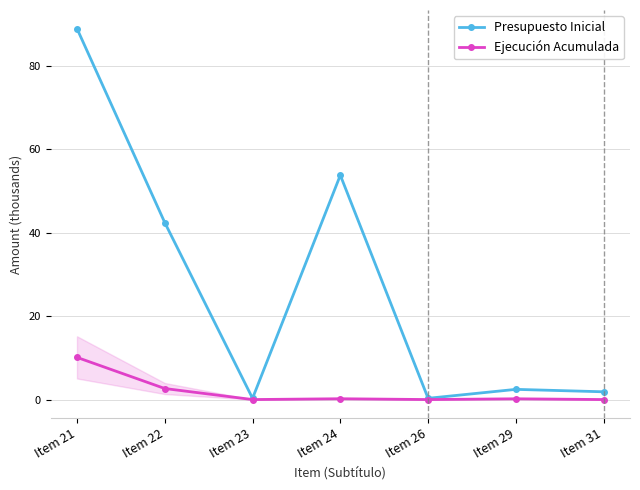

Which label corresponds to the smallest value in the chart?

Item 23